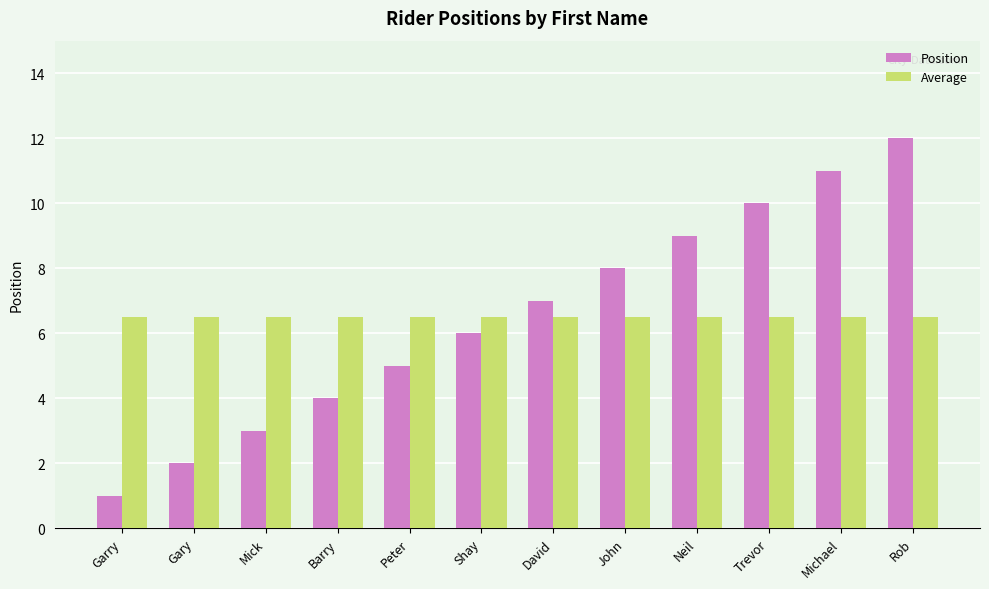

True or false: Average has a value of 6.5 at Neil.

True